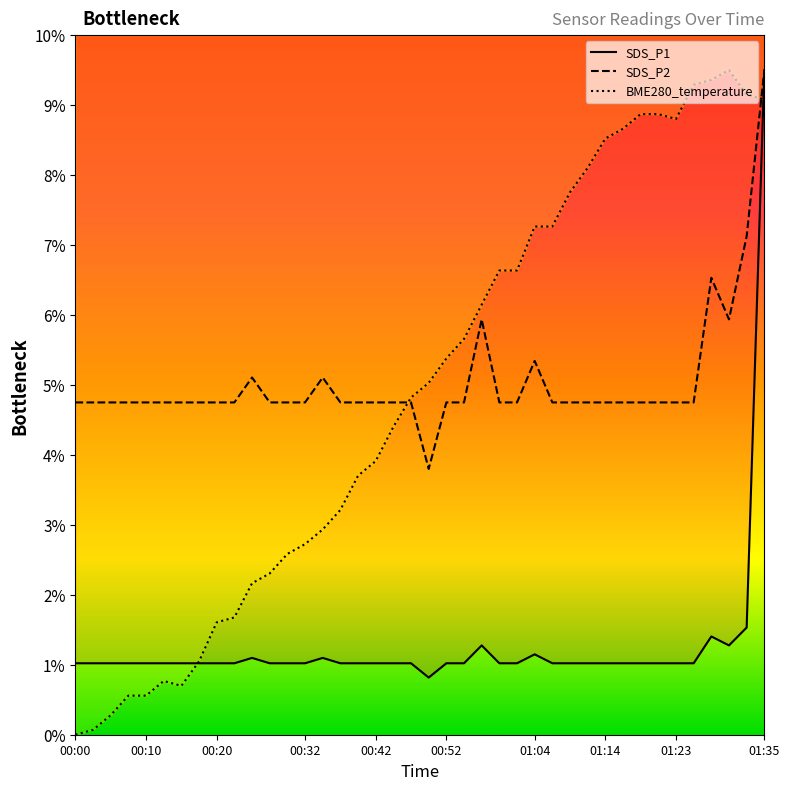

Where does the SDS_P2 line series first go above 4?

00:00